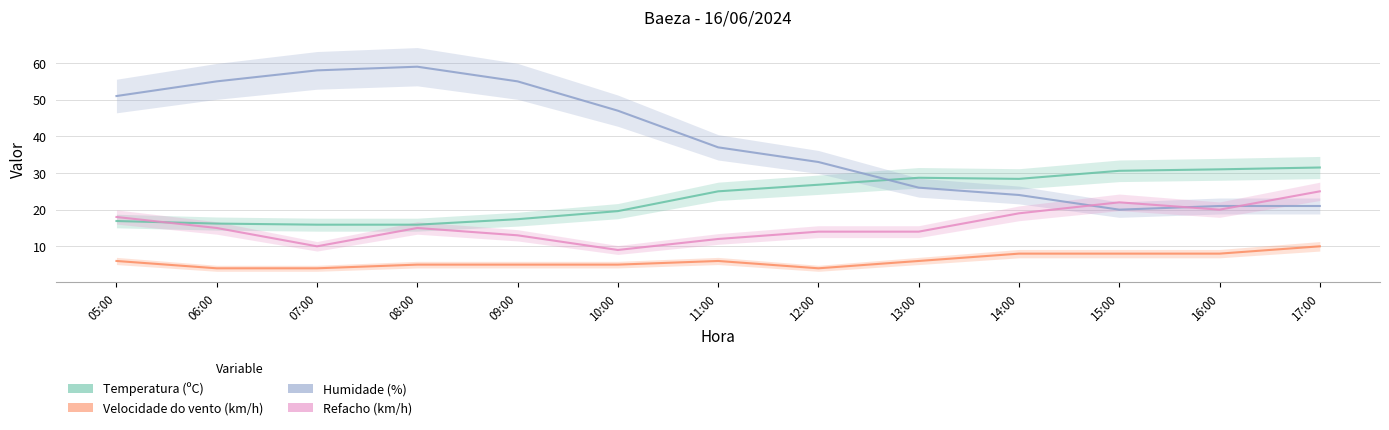

At which category does Velocidade do vento (km/h) reach its first local valley?

12:00